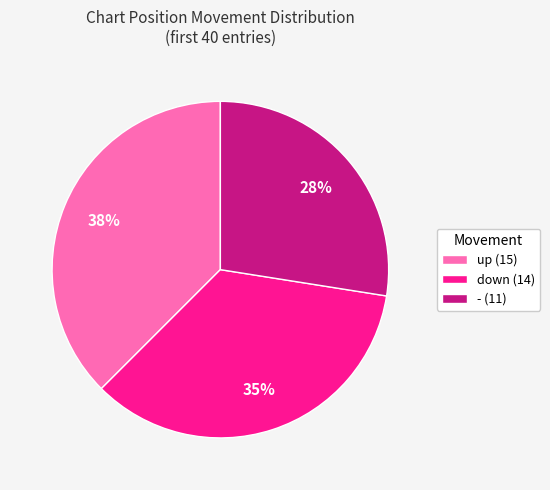

Is it true that down is 24% of the pie?

False